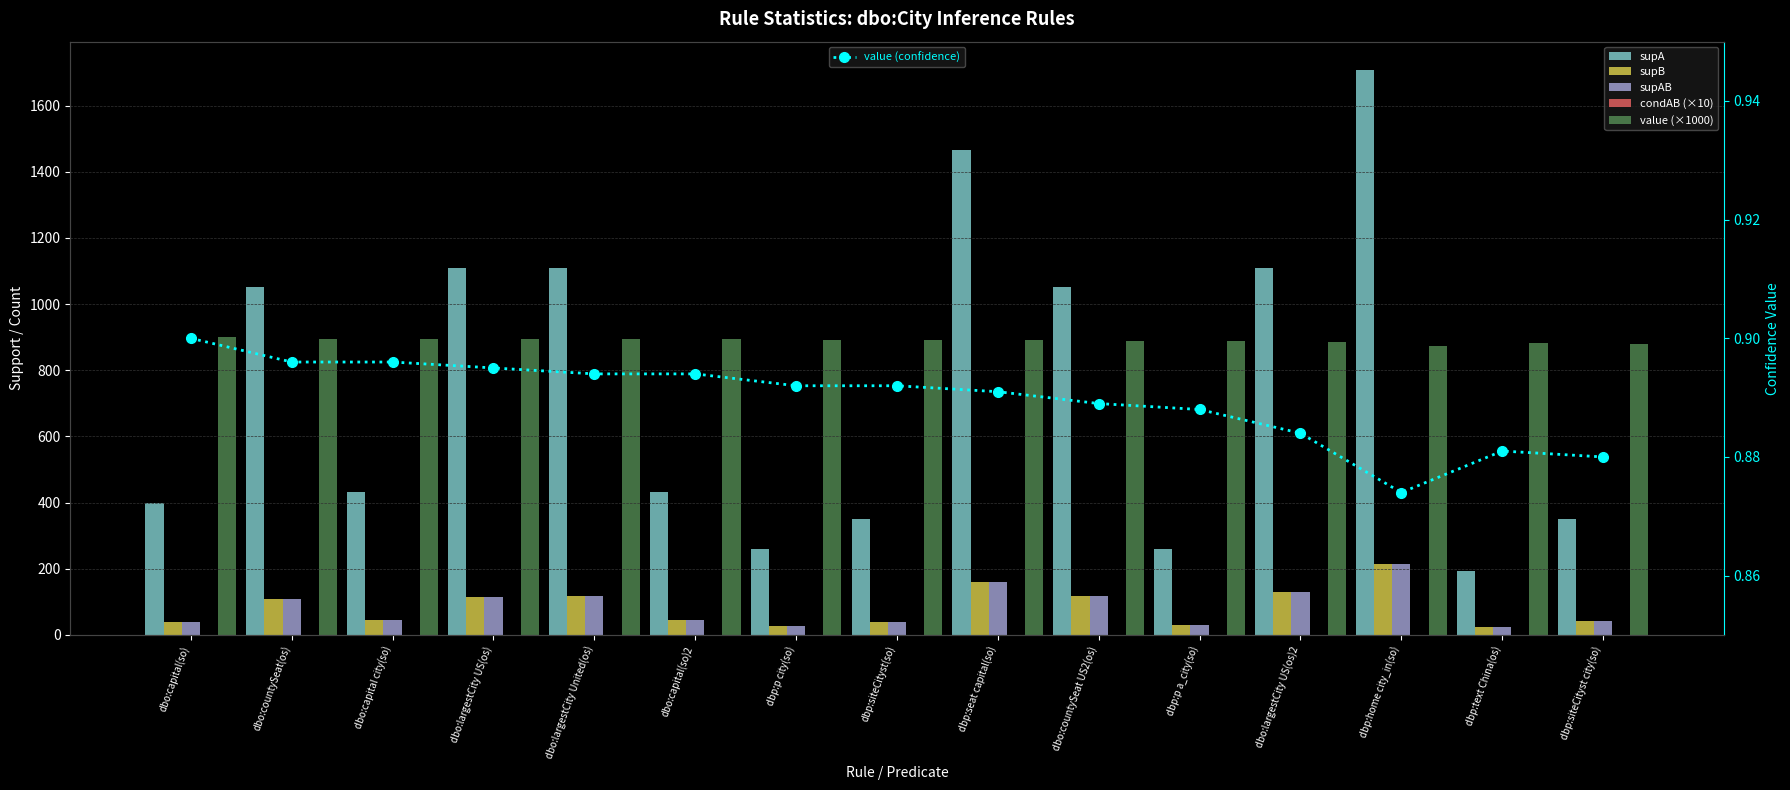

What is the difference between the maximum and second lowest values in the condAB (×10) series?

0.2